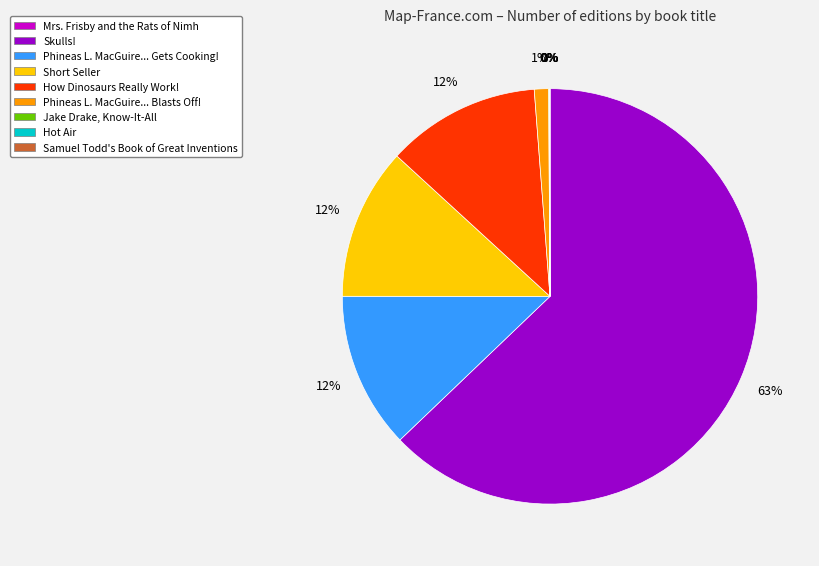

Is there a majority slice in this chart?

Yes